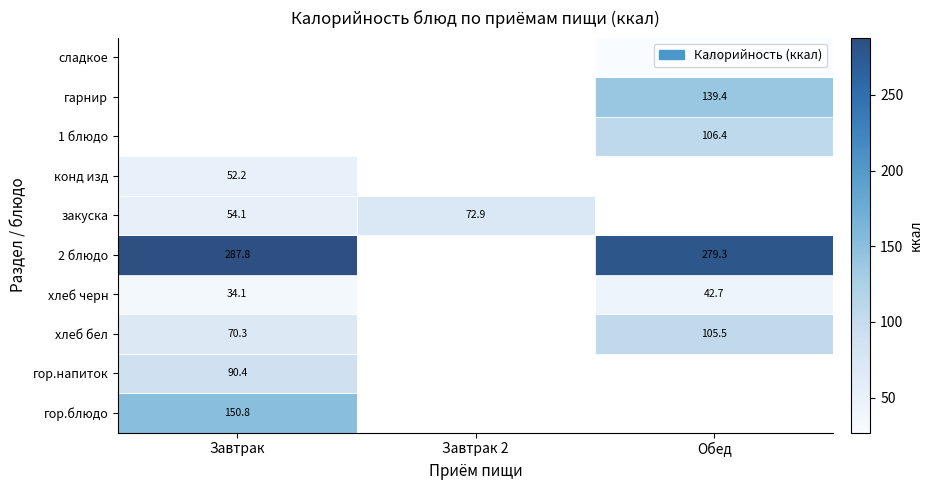

What is the total value across all series at Обед?

700.0